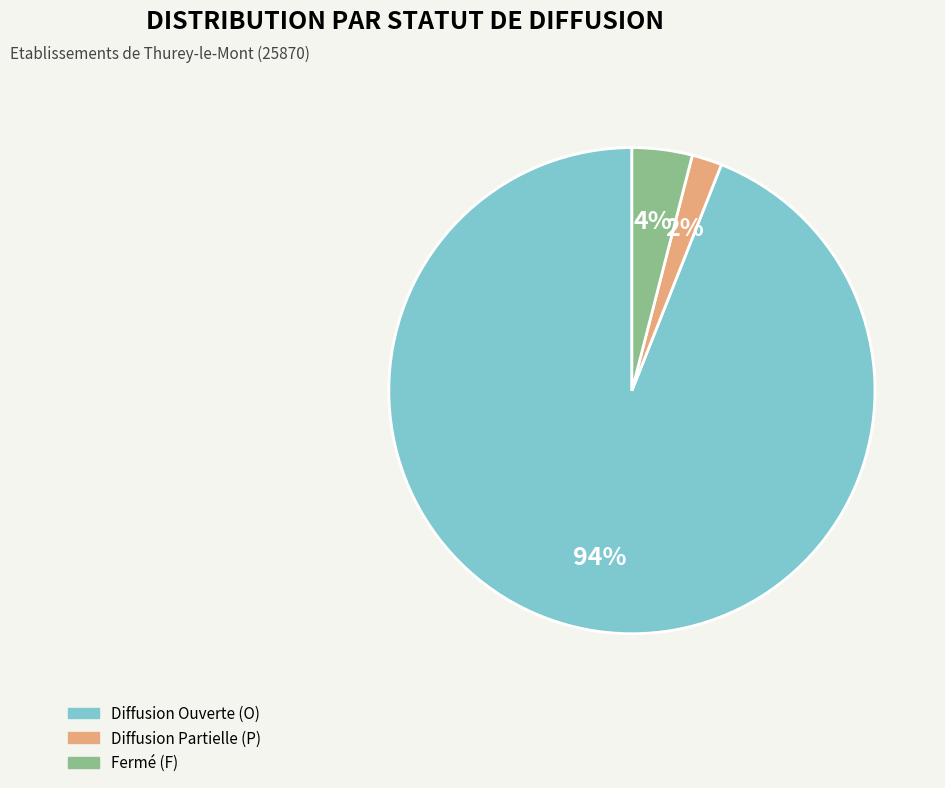

The Diffusion Partielle (P) slice represents 2% of the pie. True or false?

True